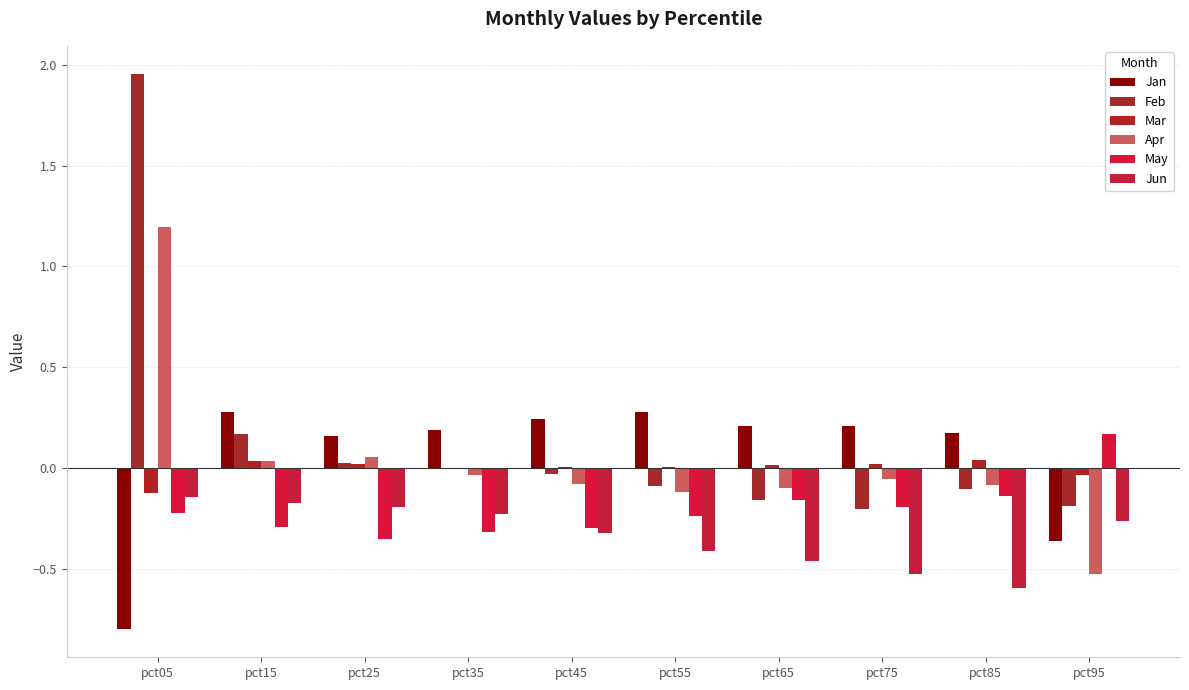

Where does the Mar series first go above 0?

pct15